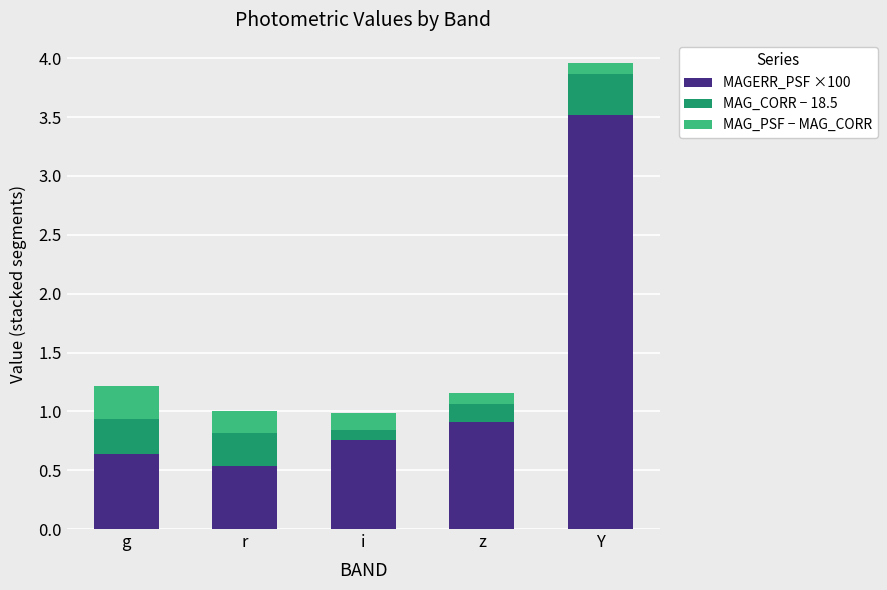

How many bars are there in total?

5